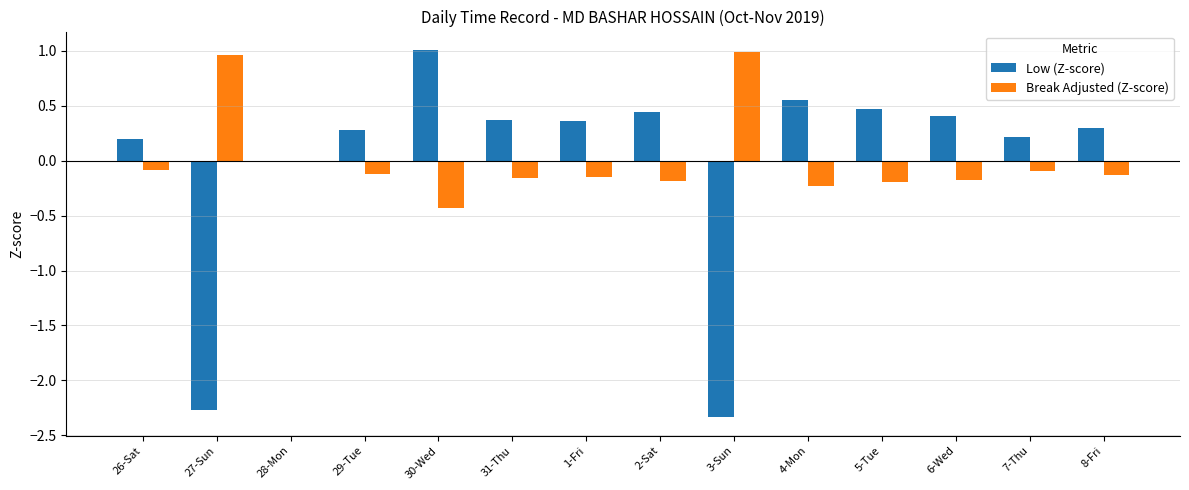

True or false: Low (Z-score) has a value of 0.5 at 4-Mon.

True